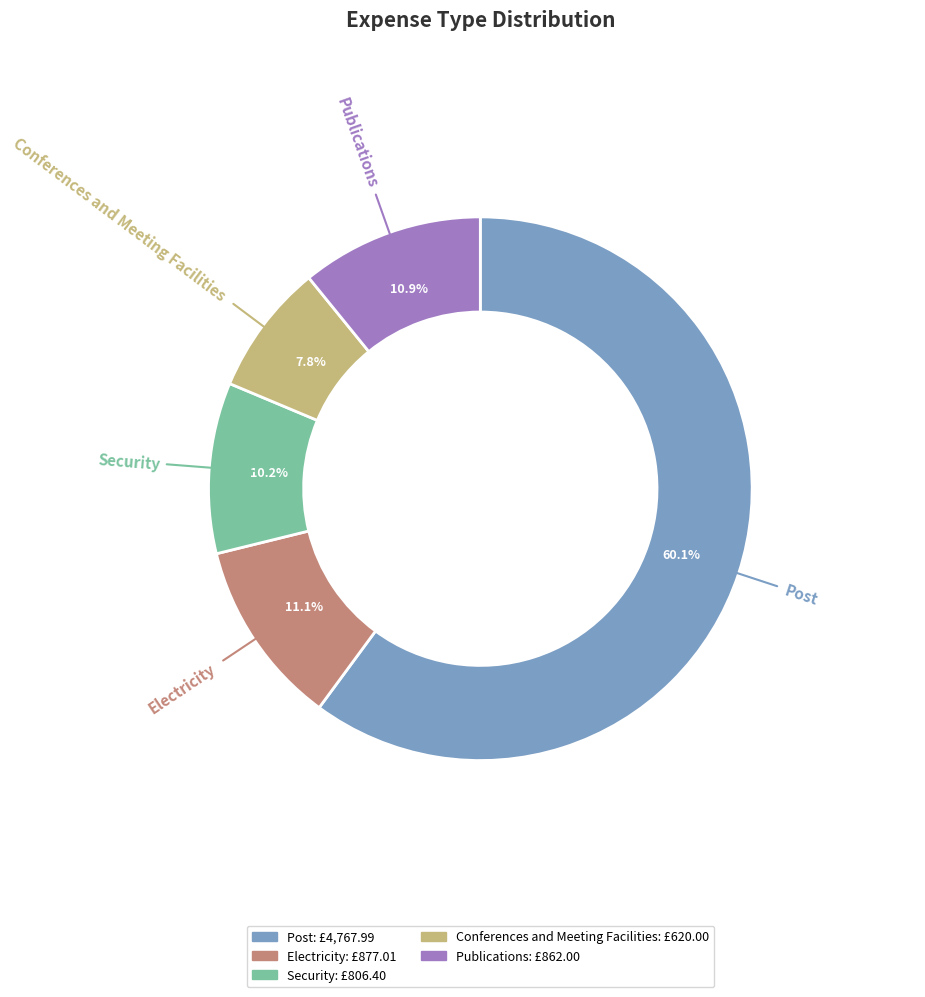

What is the total percentage of Publications and Conferences and Meeting Facilities?

18.7%